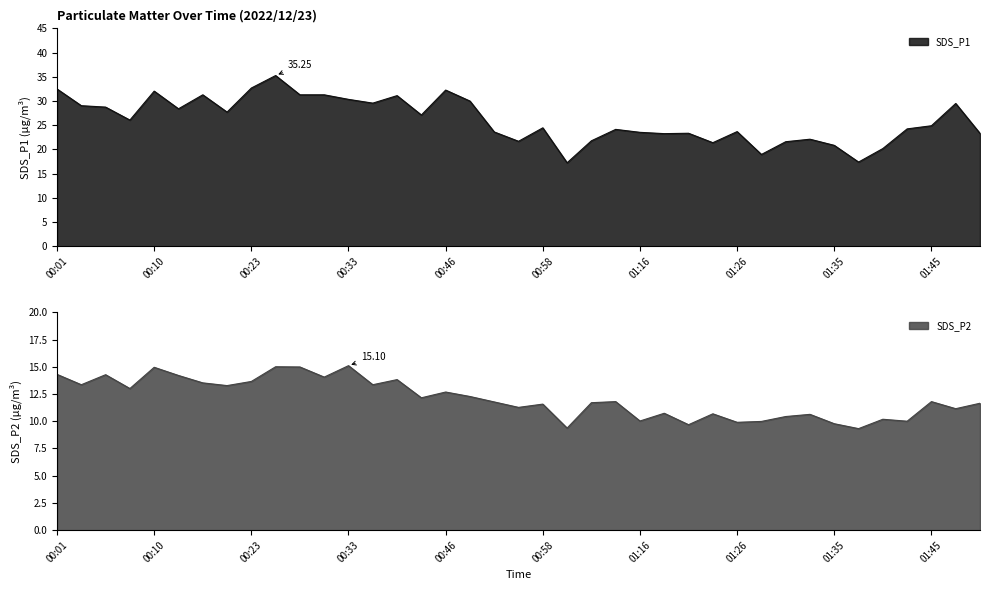

True or false: SDS_P1 has a value of 28.7 at 00:05.

True